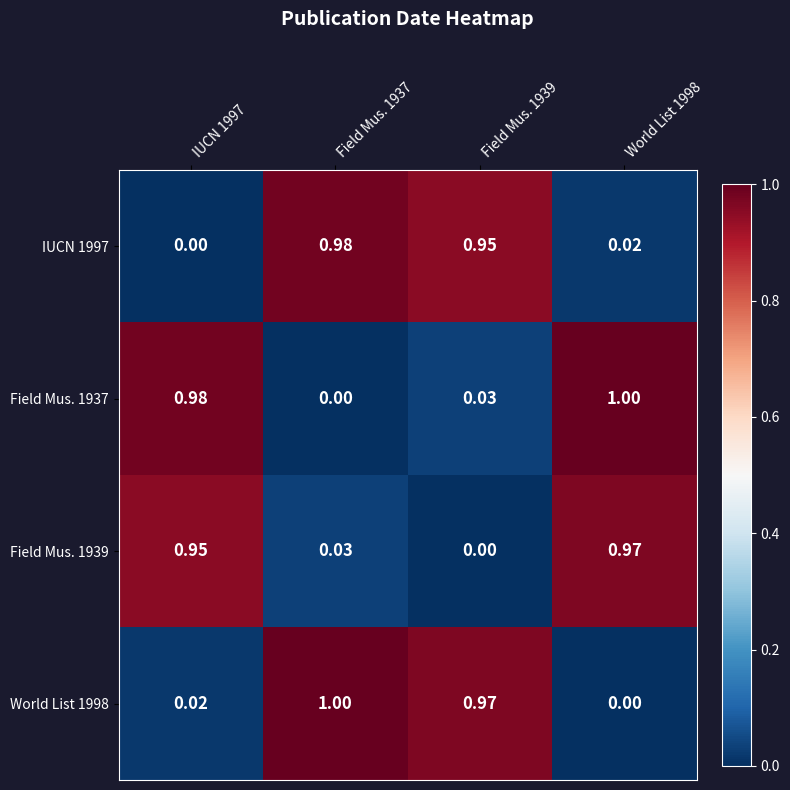

Is the value of World List 1998 at World List 1998 greater than the value of Field Mus. 1939 at IUCN 1997?

No